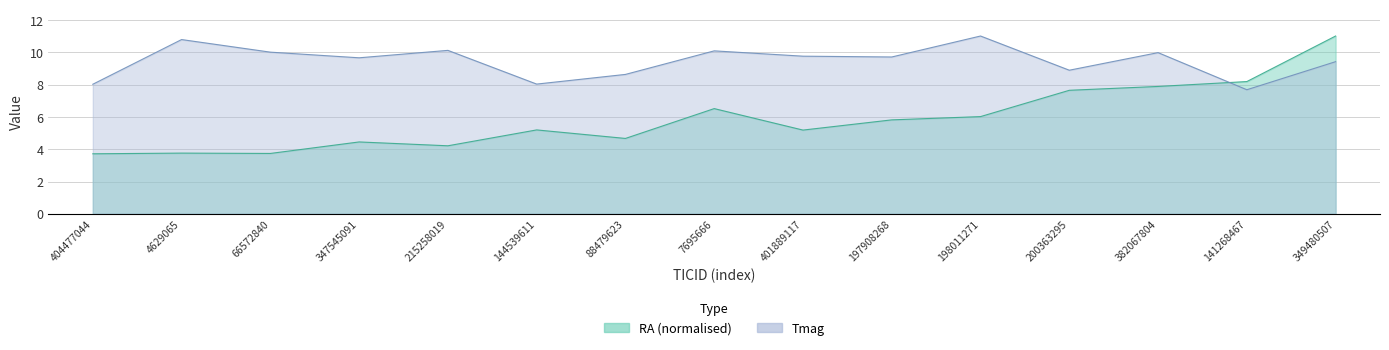

At 88479623, list the series in order from smallest to largest.

RA, Tmag